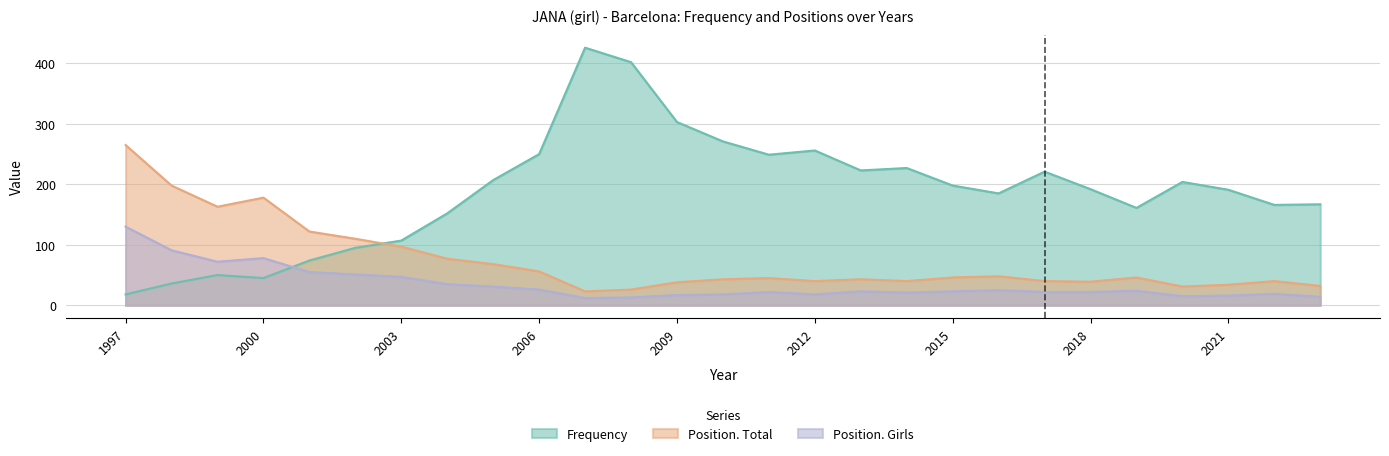

How many lines are shown in the chart?

3